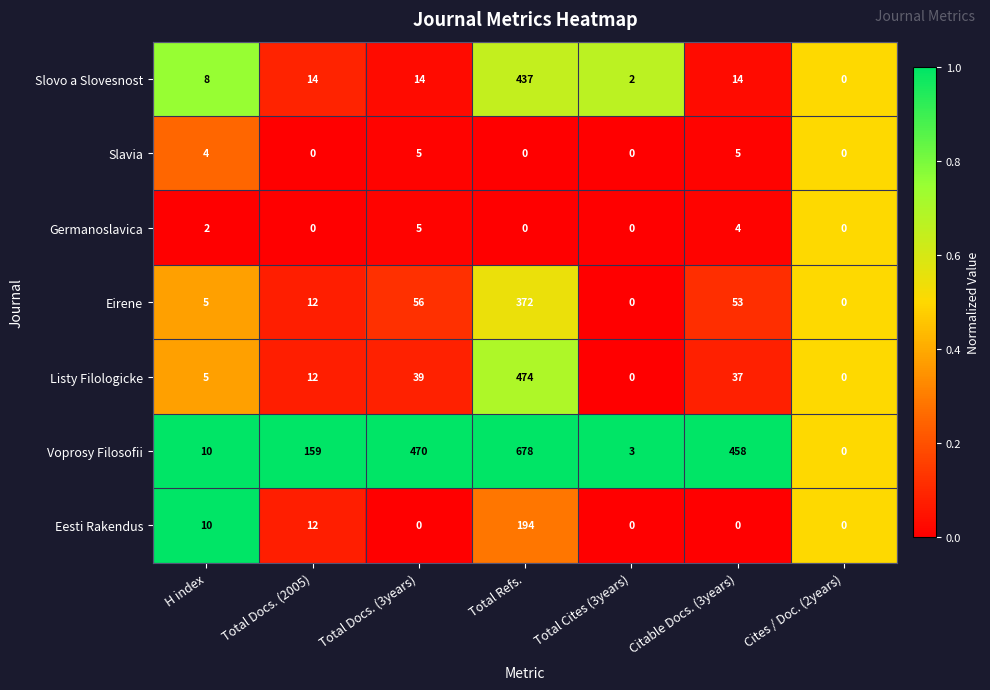

What is the average value of the Slovo a Slovesnost series?

70